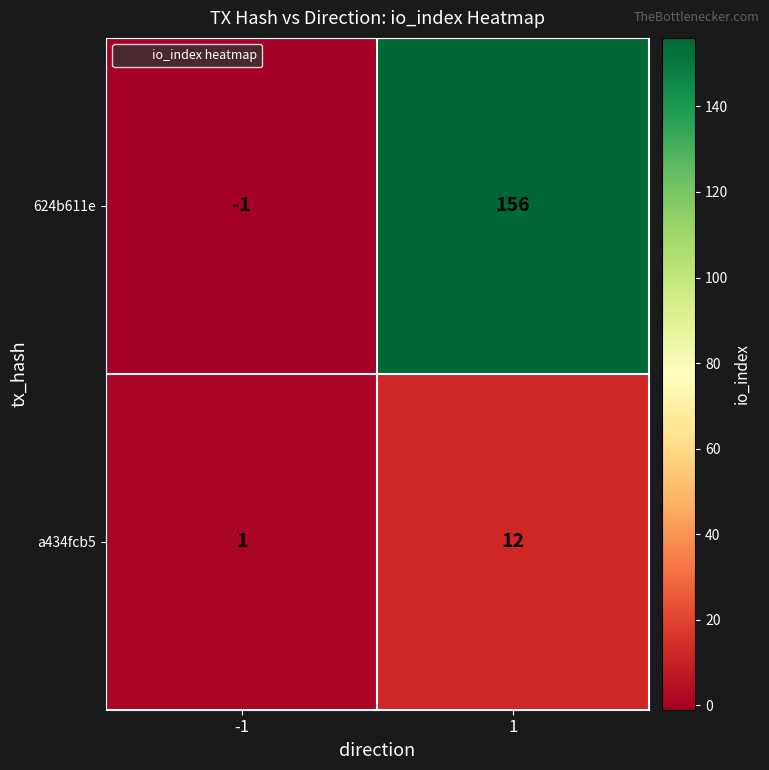

Between -1 and 1, which series saw the biggest shift?

624b611e